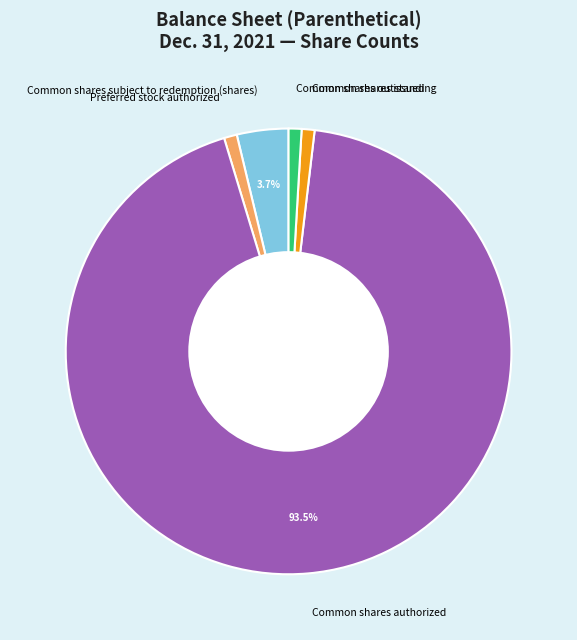

Combined, do Preferred stock authorized and Common shares outstanding account for over 50%?

No